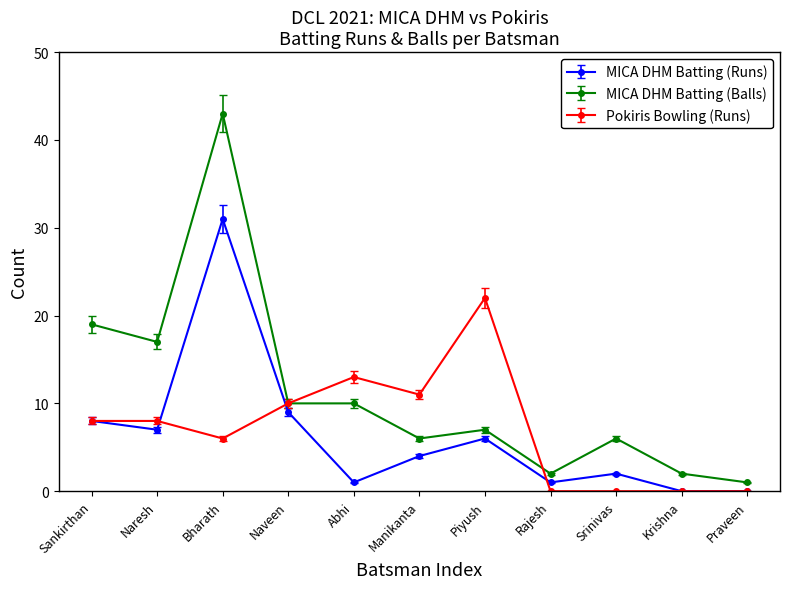

What is the sum of all MICA DHM Batting (Runs) values?

69